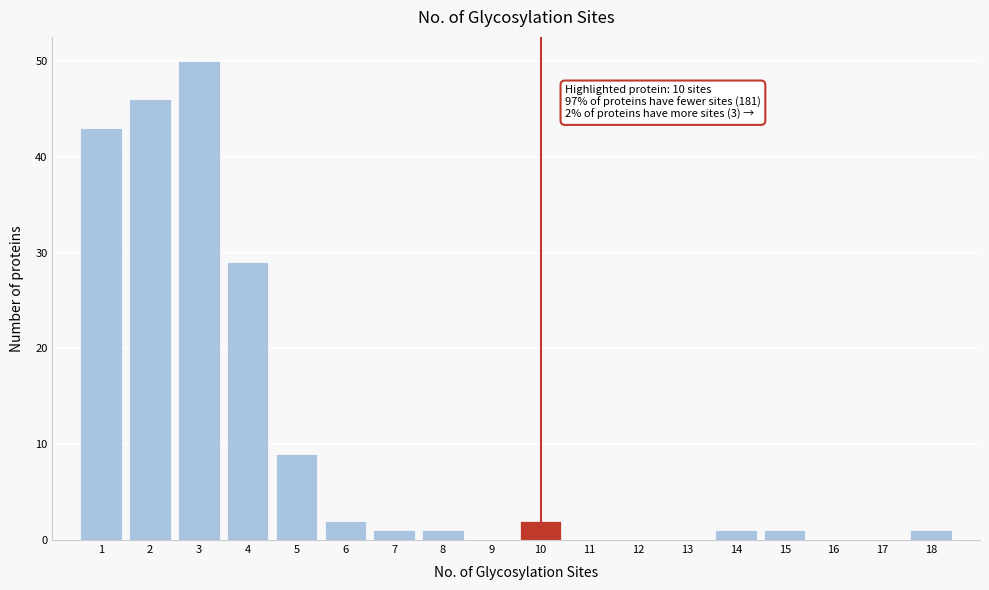

Over which range of the x-axis is the bar tallest?

2.5 to 3.5